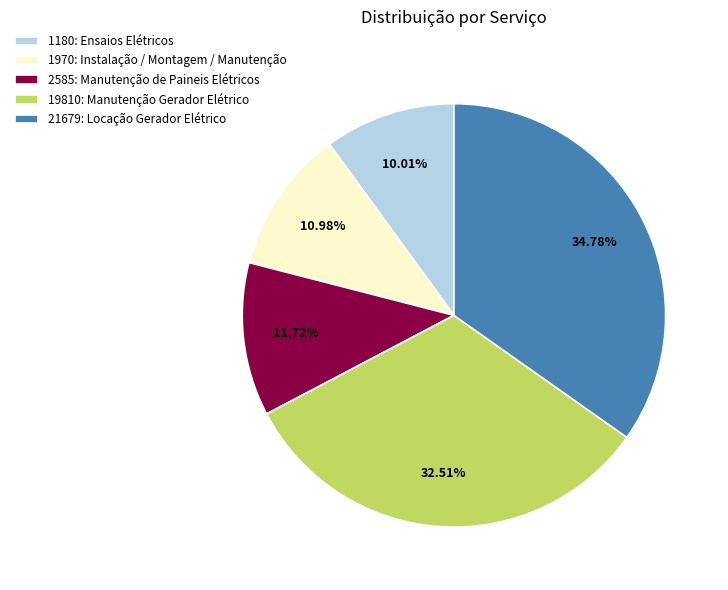

To the nearest percent, what is the difference between the 19810: Manutenção Gerador Elétrico and 1180: Ensaios Elétricos slice percentages?

22%